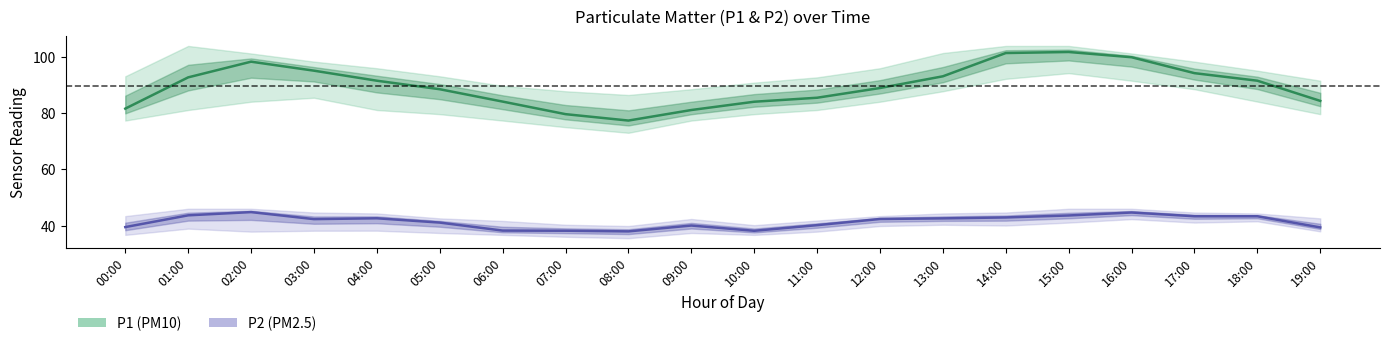

How many lines are shown in the chart?

2